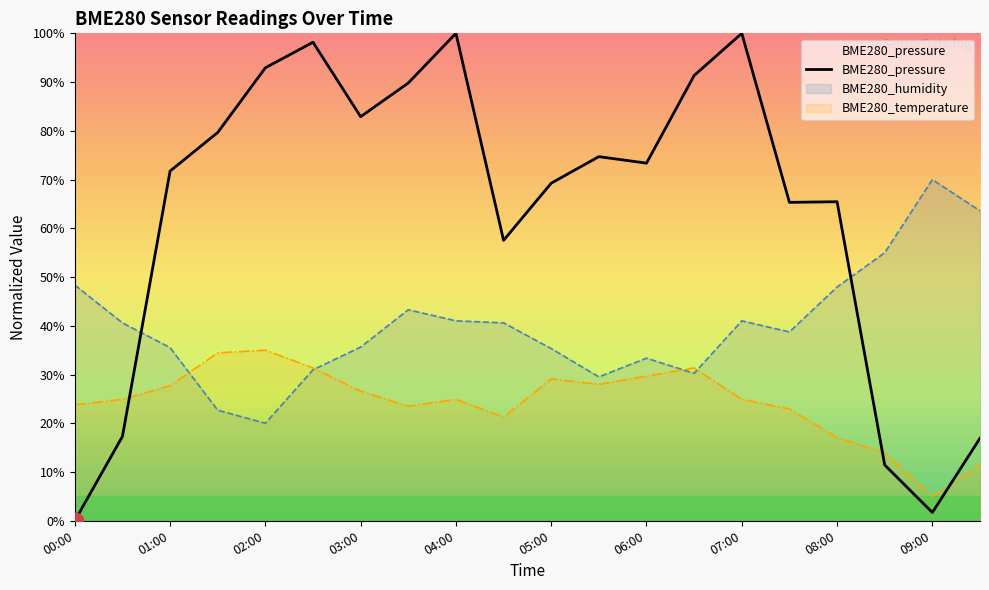

How many positive values does the BME280_pressure series have?

19